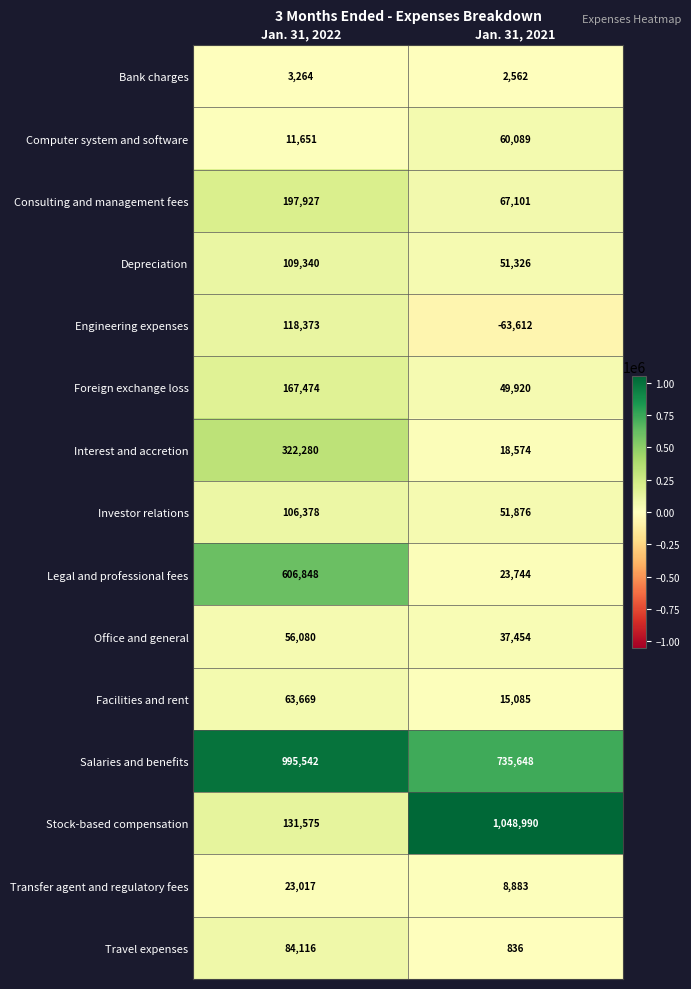

List the series in order of their peak value, highest first.

Stock-based compensation, Salaries and benefits, Legal and professional fees, Interest and accretion, Consulting and management fees, Foreign exchange loss, Engineering expenses, Depreciation, Investor relations, Travel expenses, Facilities and rent, Computer system and software, Office and general, Transfer agent and regulatory fees, Bank charges